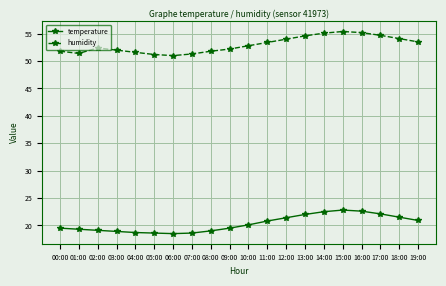

What is the greatest value displayed?

55.4